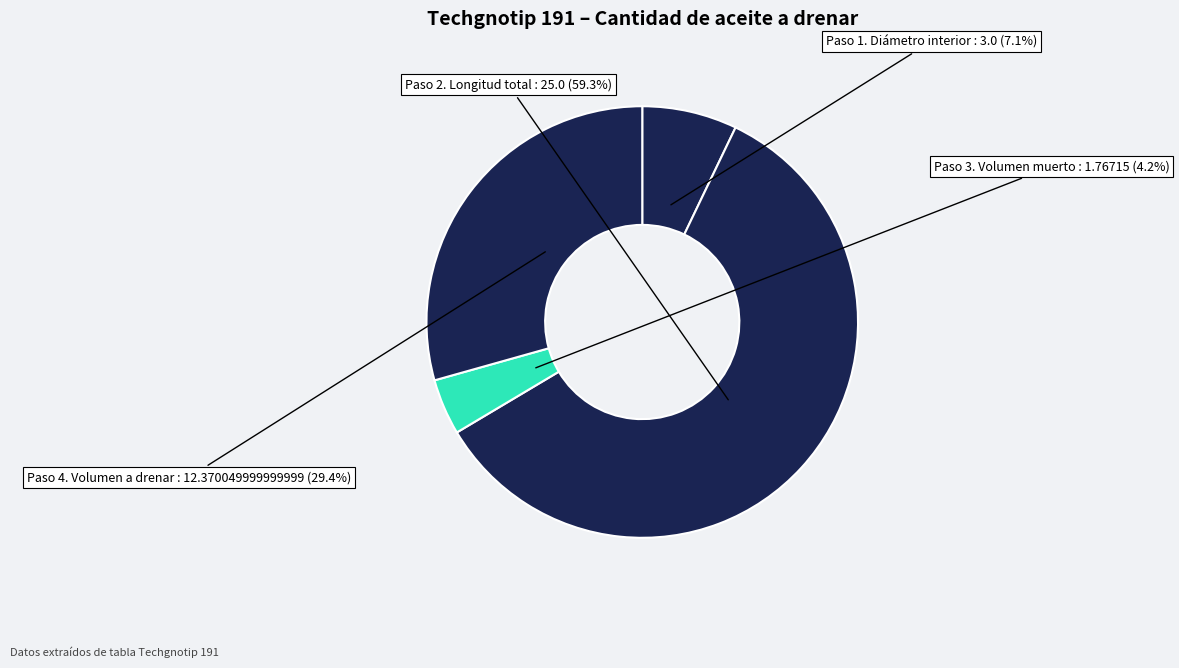

How much of the chart is everything except Paso 3. Volumen muerto?

95.8%